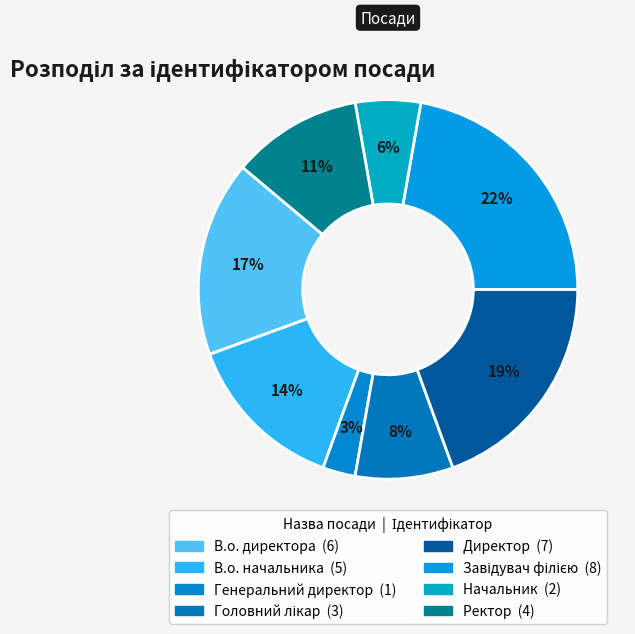

How many slices are in this pie chart?

8